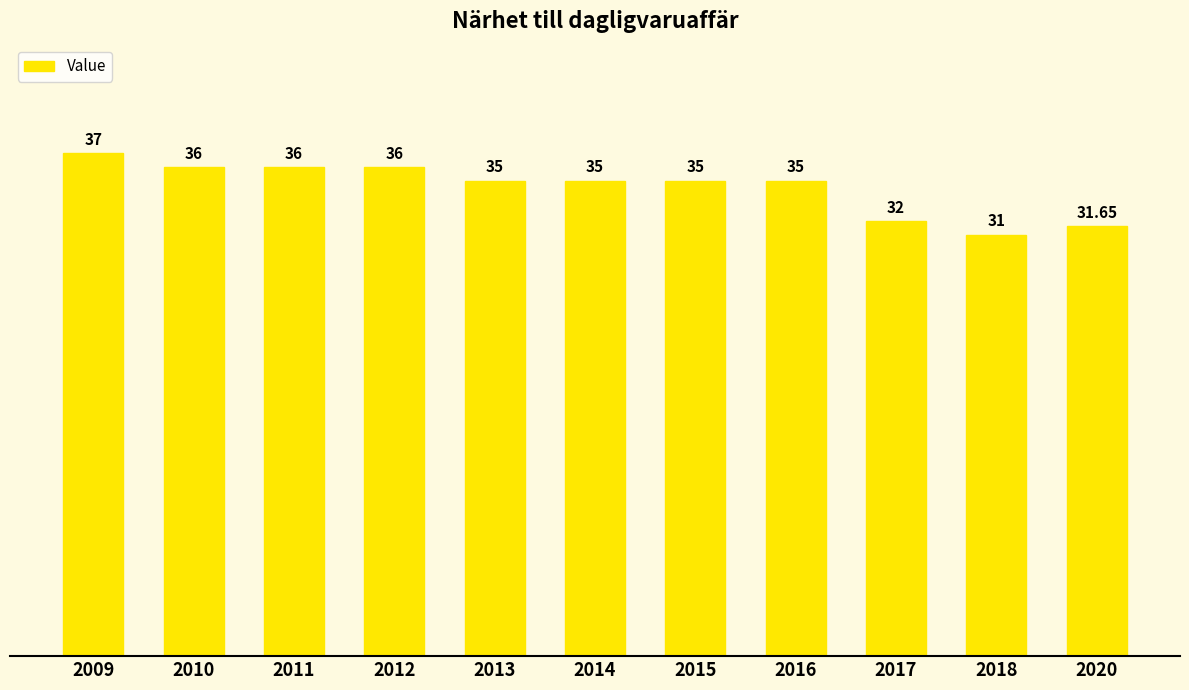

How many bars are there in total?

11